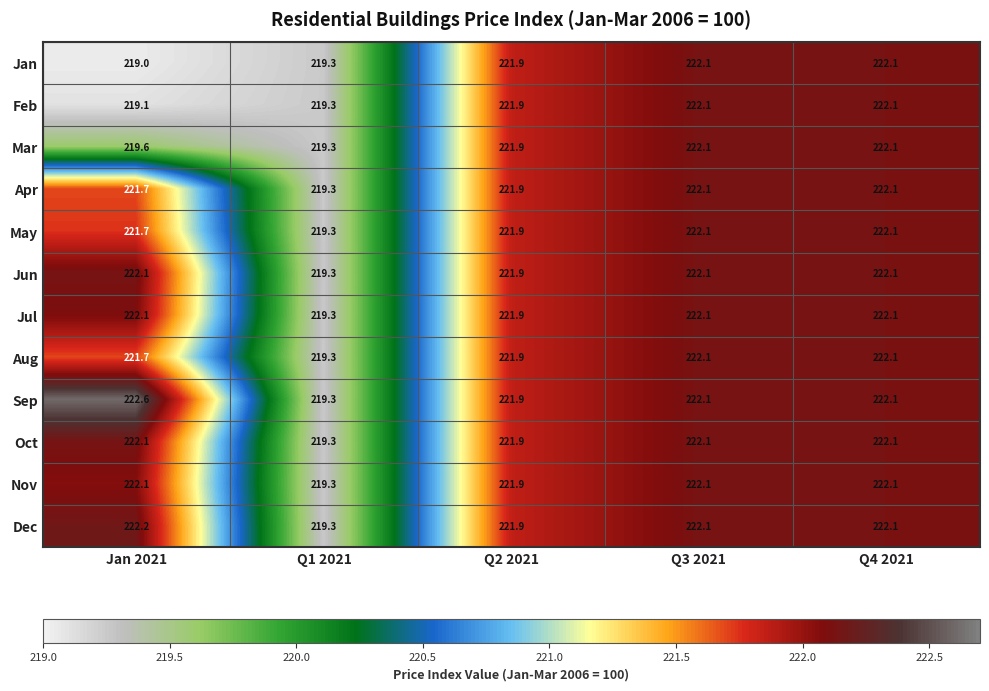

Which series has the widest spread of values?

Sep